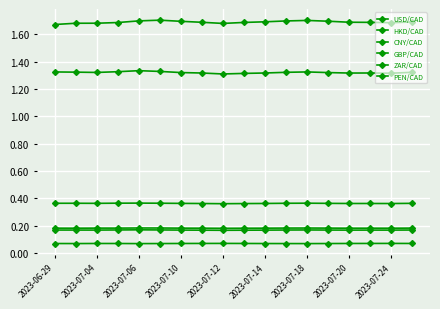

Count the number of data series in this chart.

6